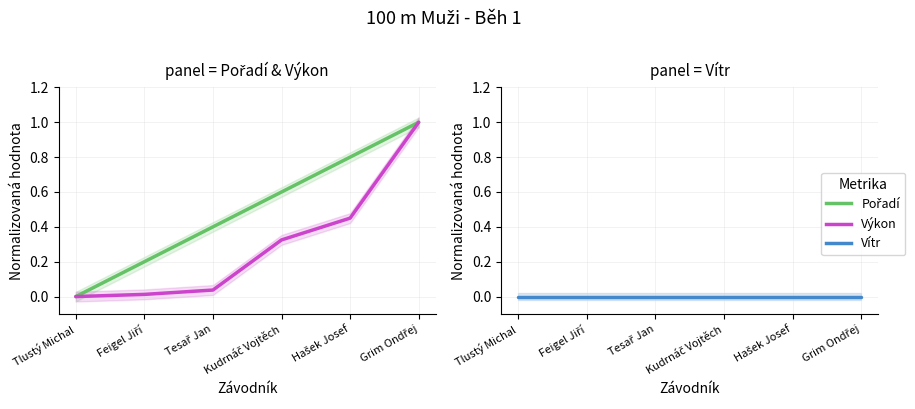

True or false: Pořadí and Vítr cross at least once.

False